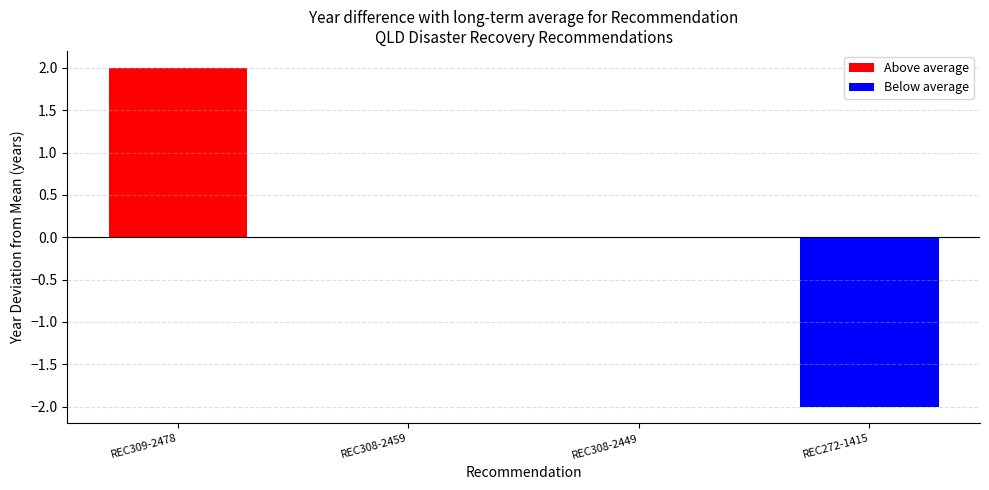

Count the number of categories in the chart.

4